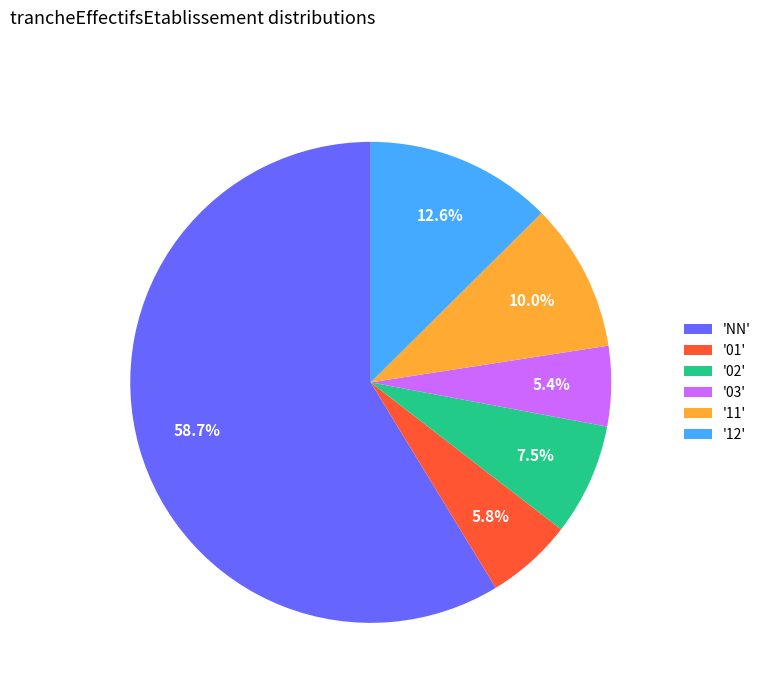

What is the ratio of the value at '12' to the value at '03'?

2.3